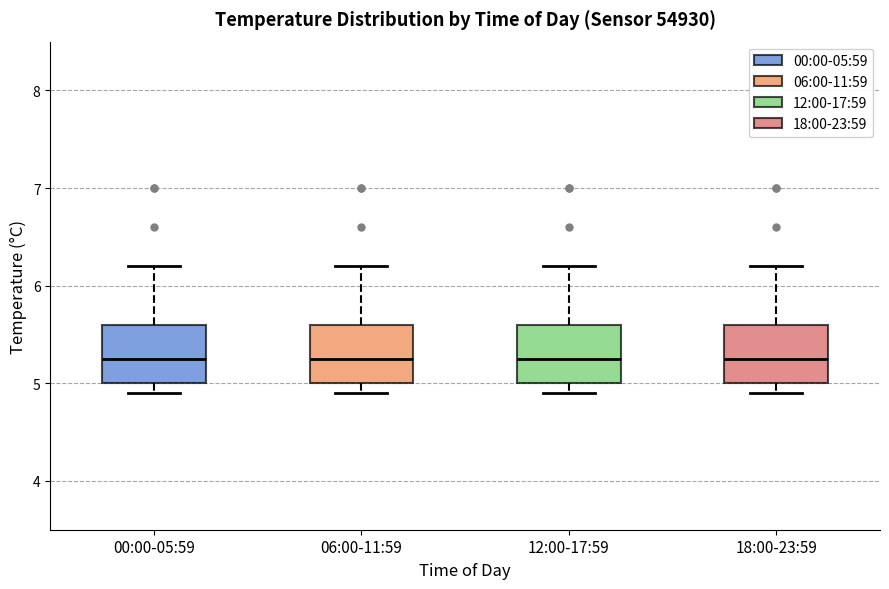

Where does the median line of the box for 00:00-05:59 sit on the y-axis? The values are not printed on the chart, so give them approximately, as read against the axis.

5.3